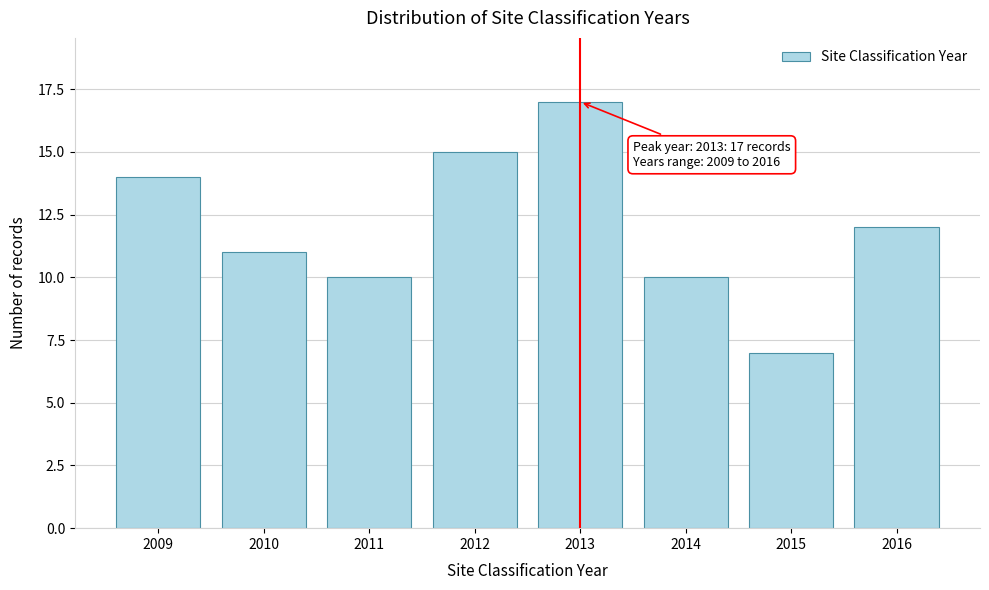

Reading left to right, list all the values displayed in this chart.

14	11	10	15	17	10	7	12